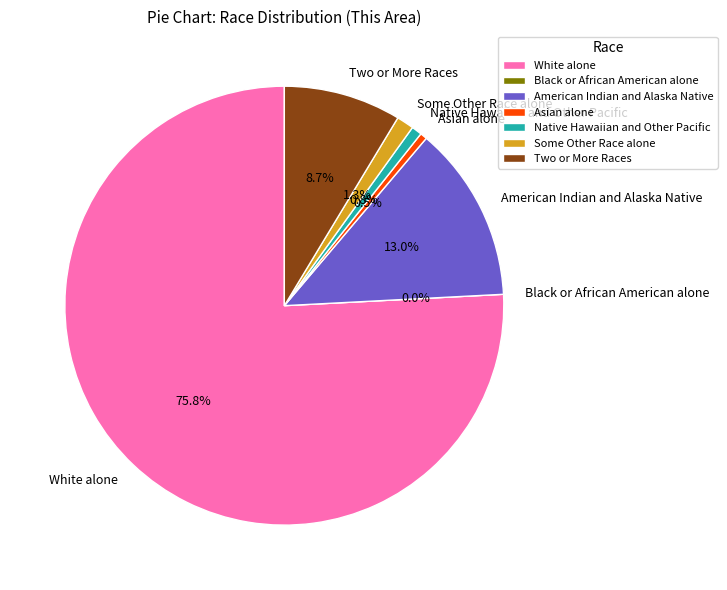

Count the number of slices in the pie.

7